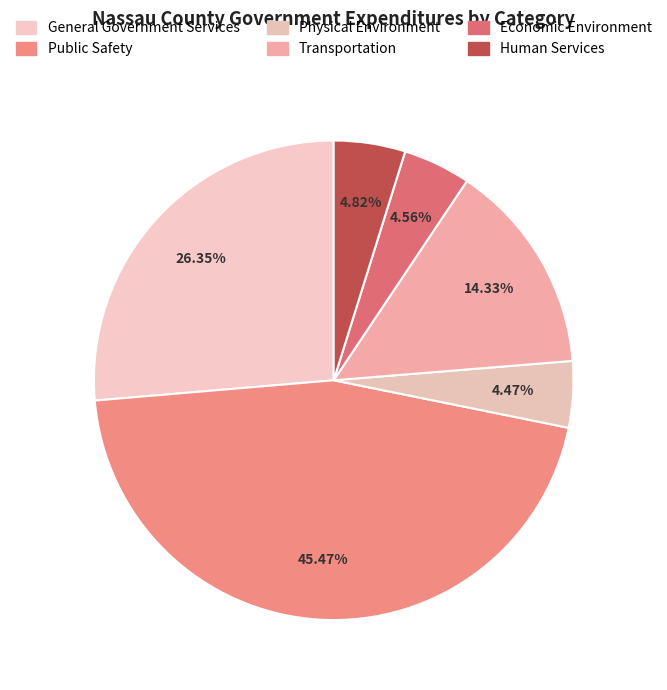

How many segments does this pie chart have?

6